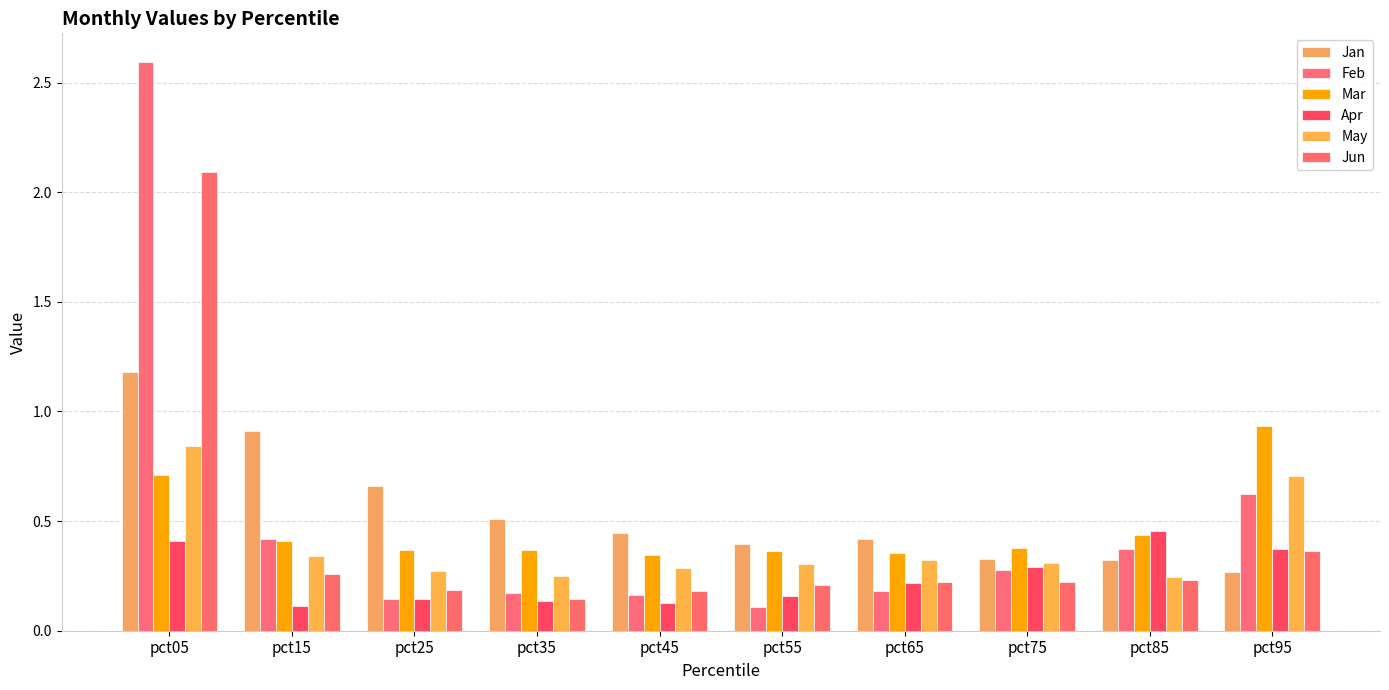

The Jun series shows 2.1 at pct05. True or false?

True